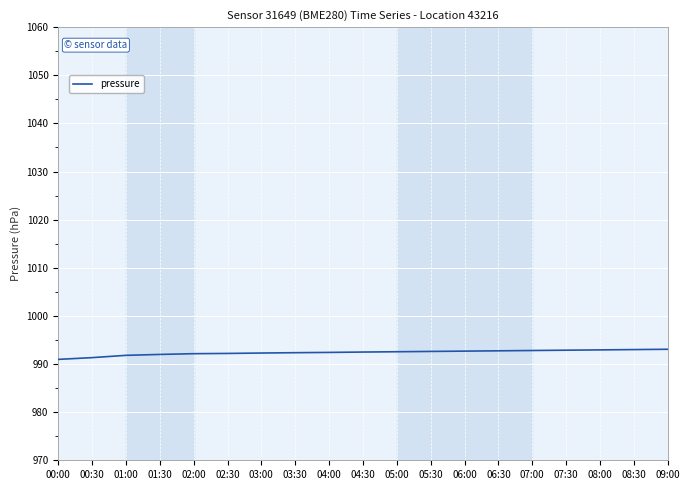

What is the ratio of the value at 00:00 to the value at 02:00?

1.0